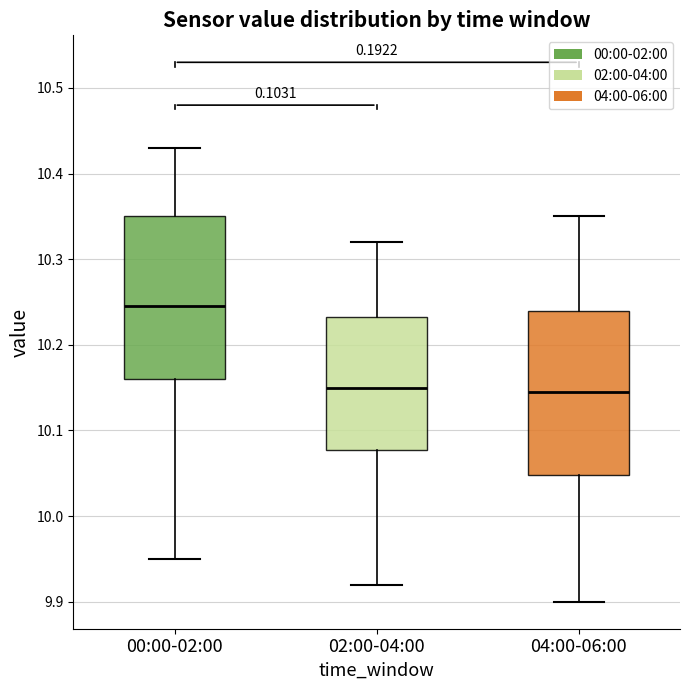

Reading left to right, transcribe this box plot: for each box, give where its median line is, the range the box spans, and where its two whiskers end, as read against the y-axis. The values are not printed on the chart, so give them approximately, as read against the axis.

00:00-02:00: median 10.25, box 10.16 to 10.35, whiskers 9.95 to 10.43
02:00-04:00: median 10.15, box 10.08 to 10.23, whiskers 9.92 to 10.32
04:00-06:00: median 10.15, box 10.05 to 10.24, whiskers 9.90 to 10.35